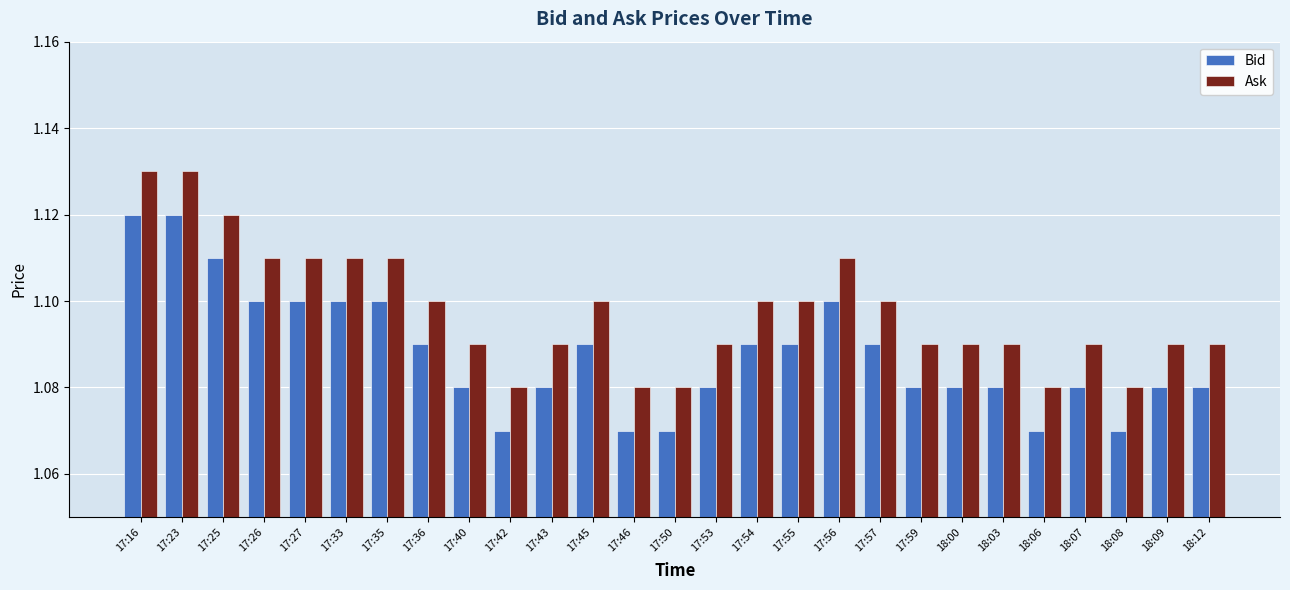

Is the value of Ask at 17:56 greater than the value of Bid at 18:07?

Yes